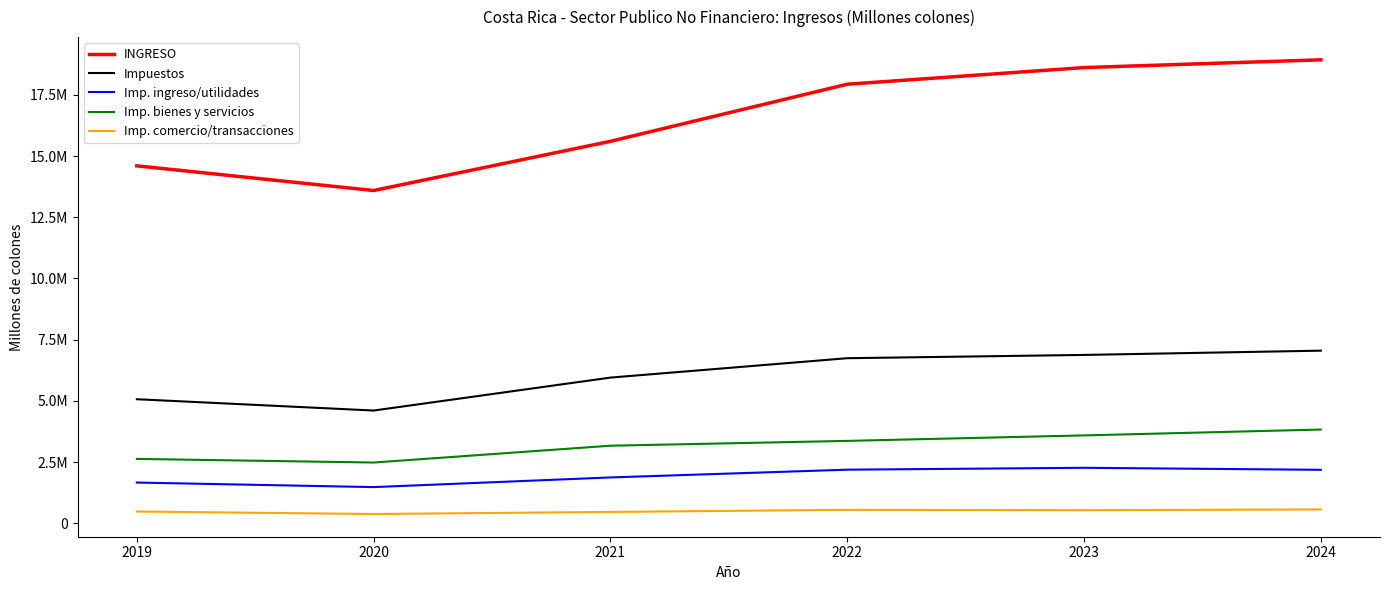

Where is Imp. bienes y servicios nearest to the value 3153873?

2021